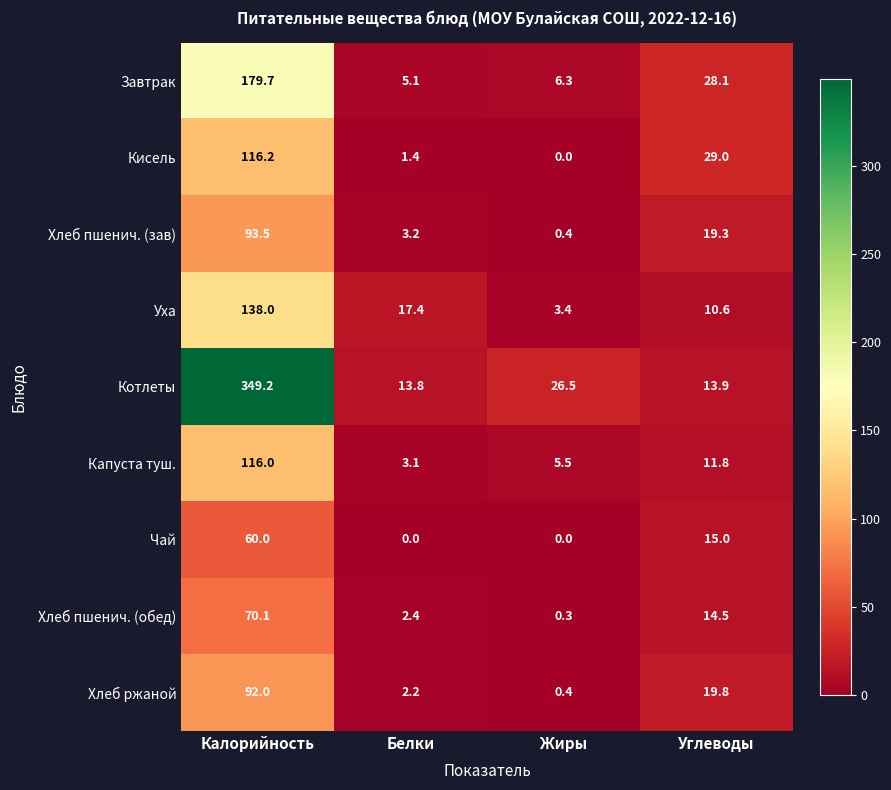

Which category has the lowest value in the Кисель series?

Жиры